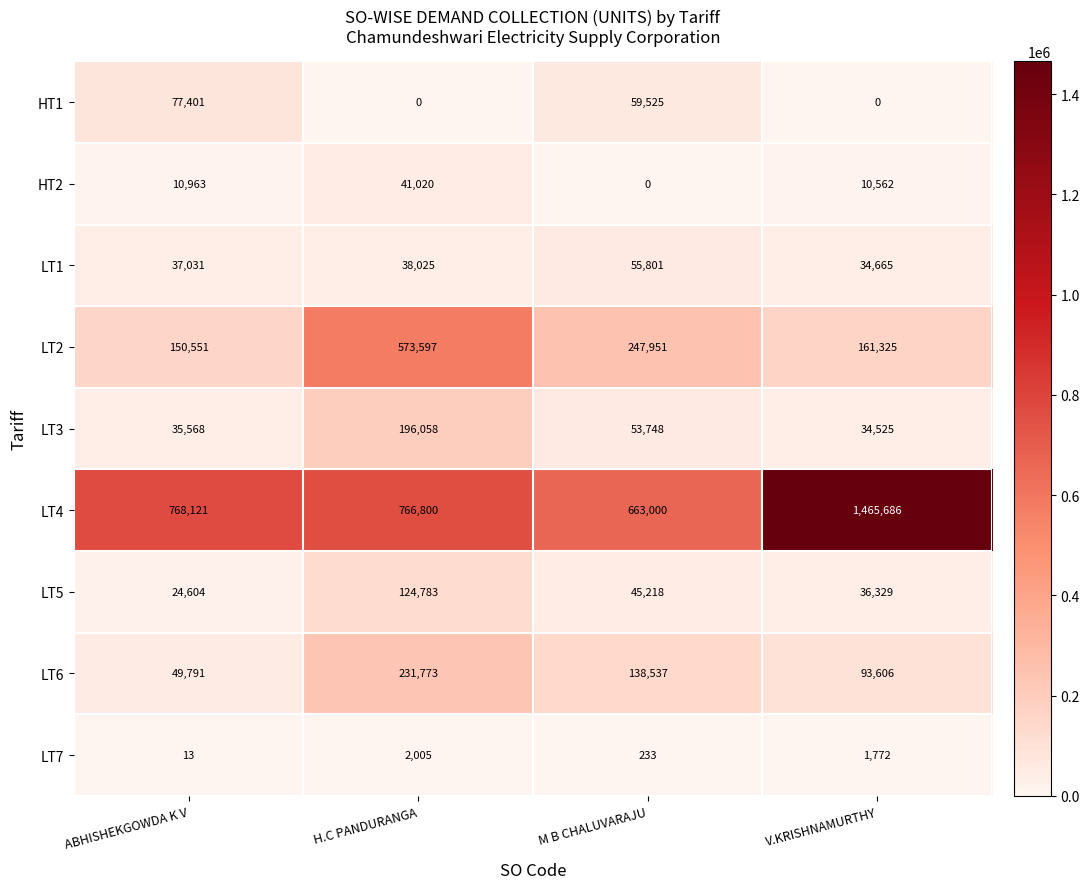

Is the value of LT6 at H.C PANDURANGA greater than the value of LT4 at V.KRISHNAMURTHY?

No